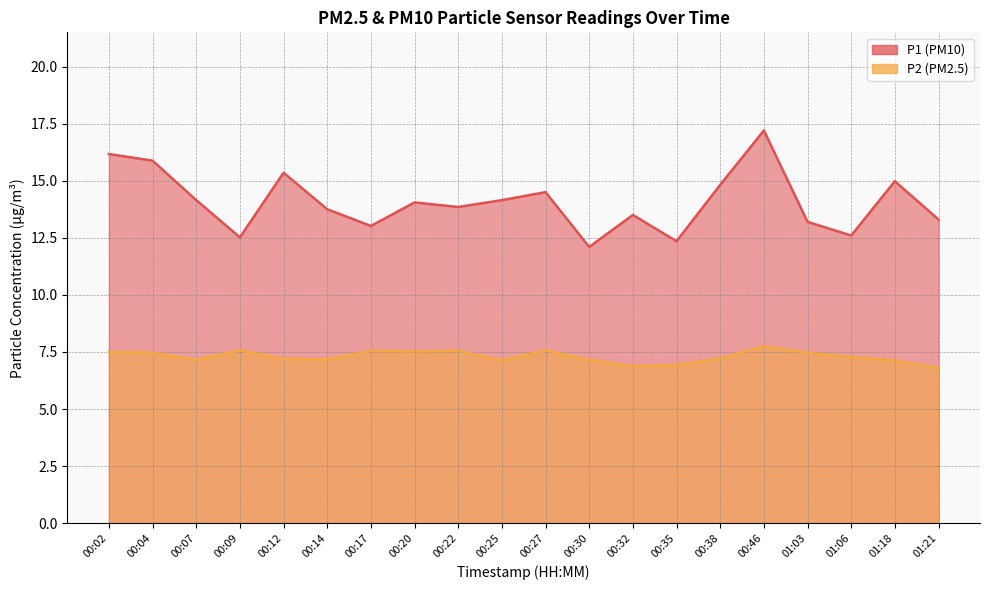

Is it true that P1 equals 12.3 at 00:35?

True